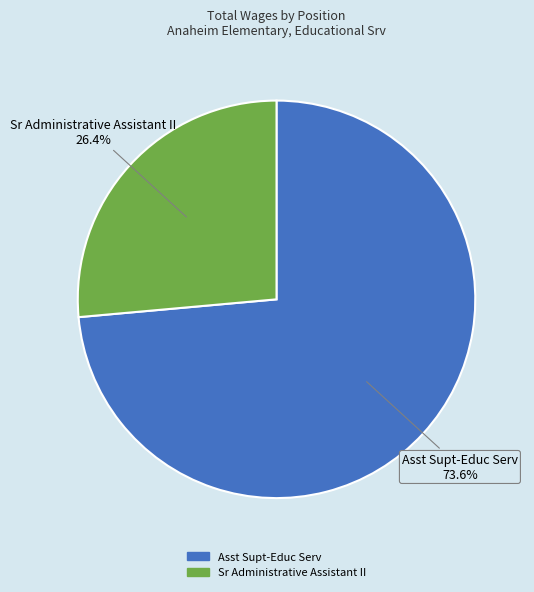

Combined, what portion of the pie is Sr Administrative Assistant II and Asst Supt-Educ Serv?

100.0%